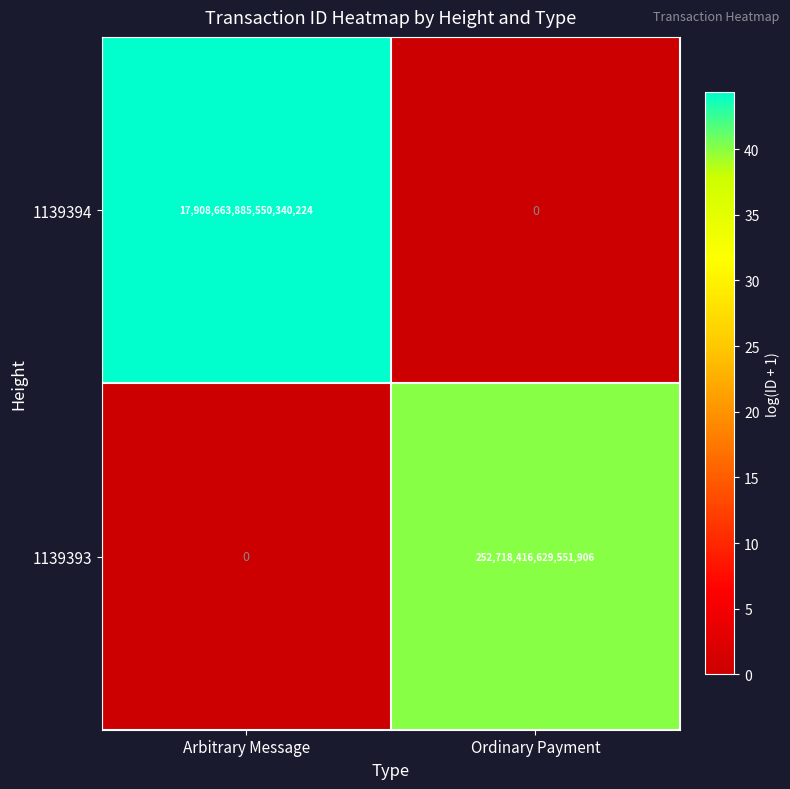

At Ordinary Payment, list the series in order from smallest to largest.

1139394, 1139393